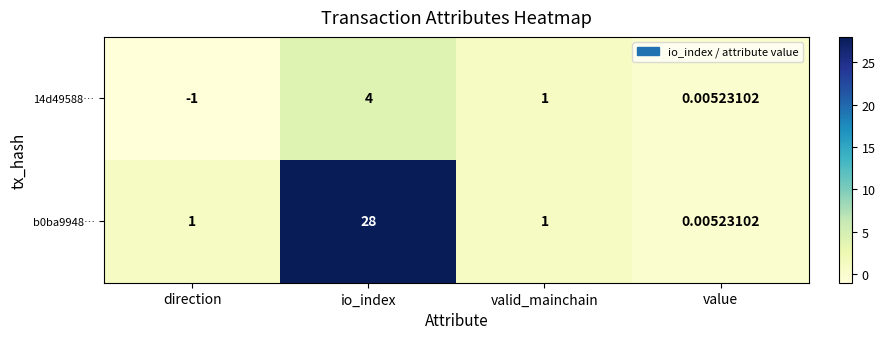

Where does the 14d49588… series first go above 1?

io_index